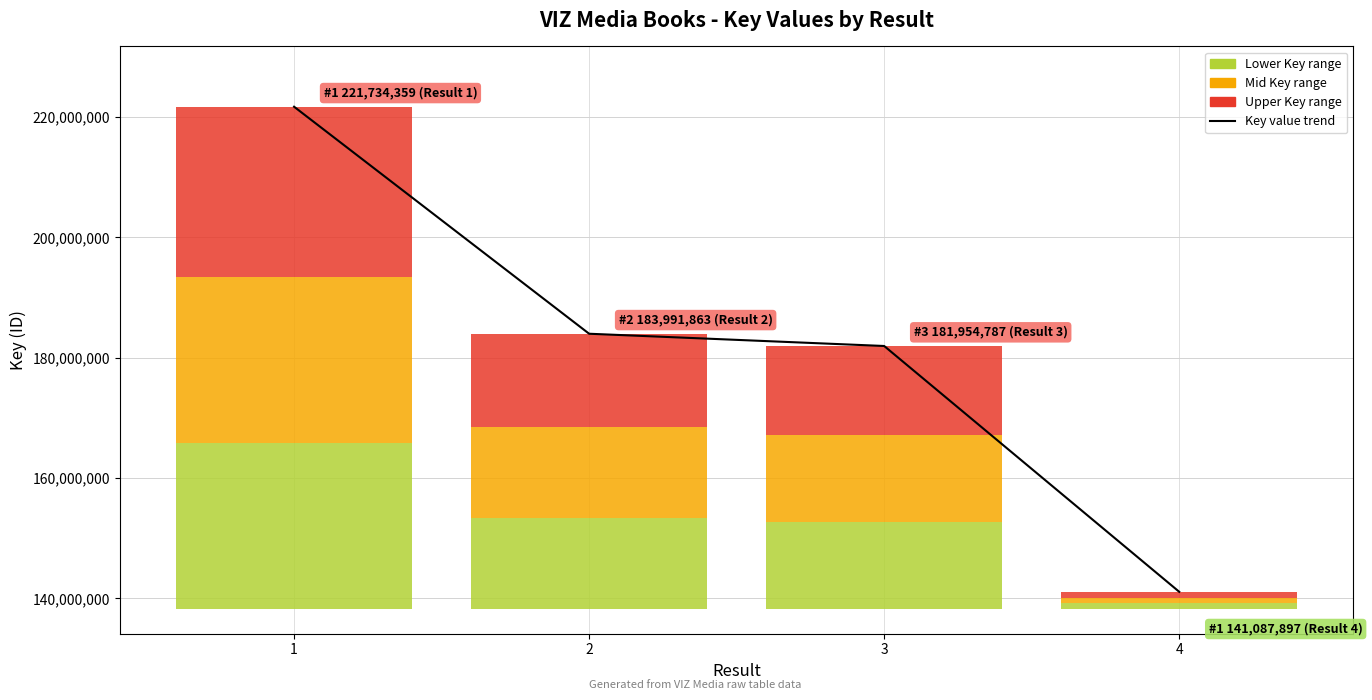

What is the difference between the values at 1 and 3?

39779572